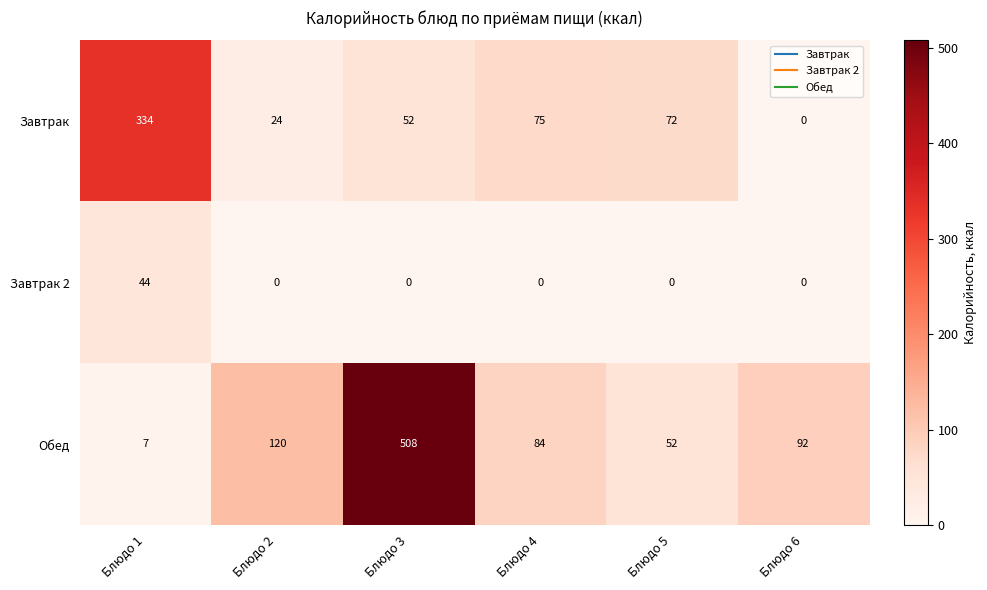

Reading right to left, list all the values displayed in this chart.

Завтрак: 0	72	75	52	24	334
Завтрак 2: 0	0	0	0	0	44
Обед: 92	52	84	508	120	7